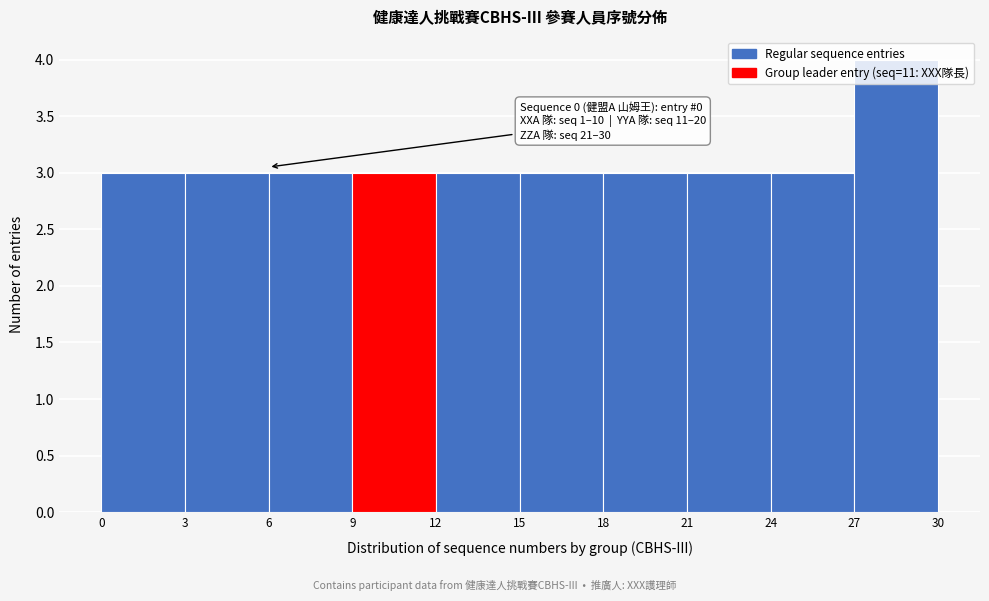

Over which range of the x-axis is the bar tallest?

27 to 30